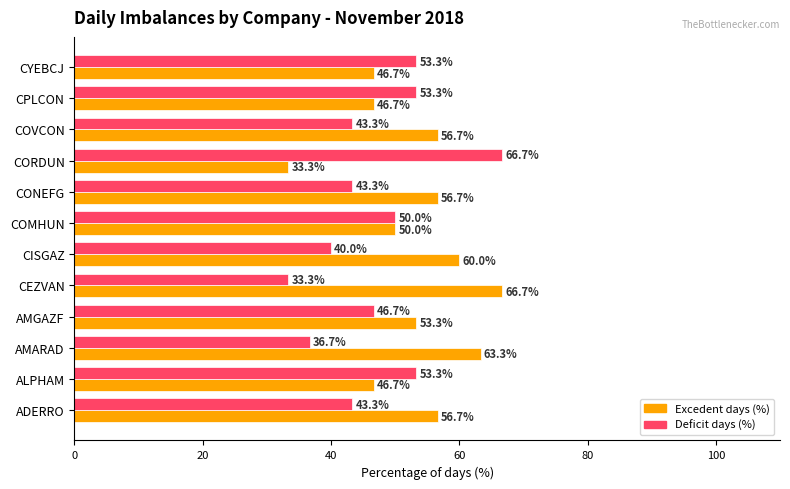

What are all the series names shown in the legend?

Excedent days (%), Deficit days (%)